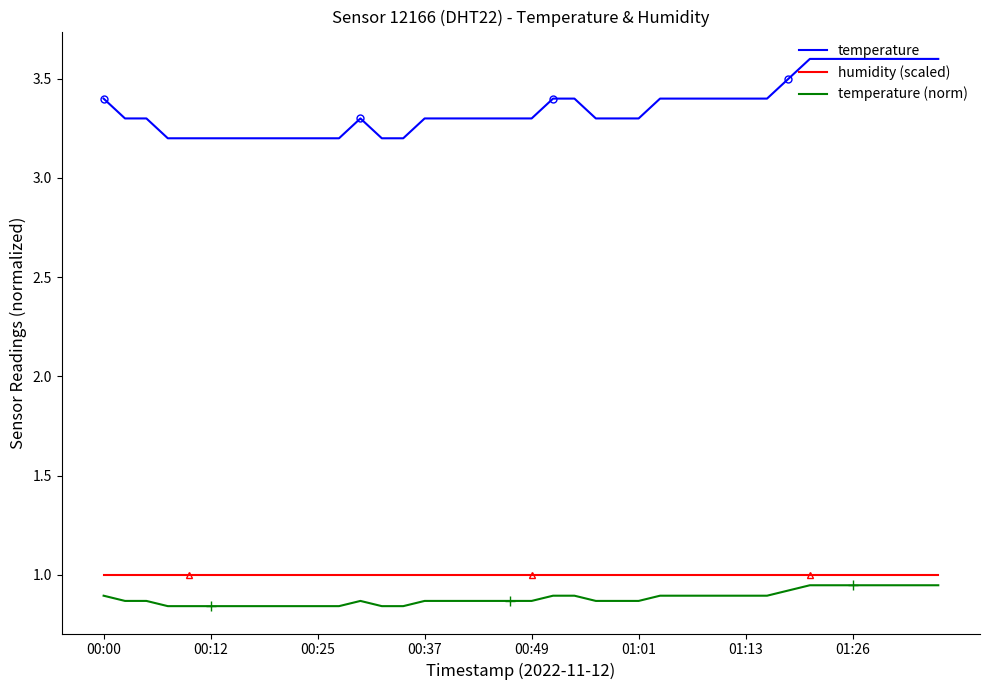

Which category has the highest value across all series?

33